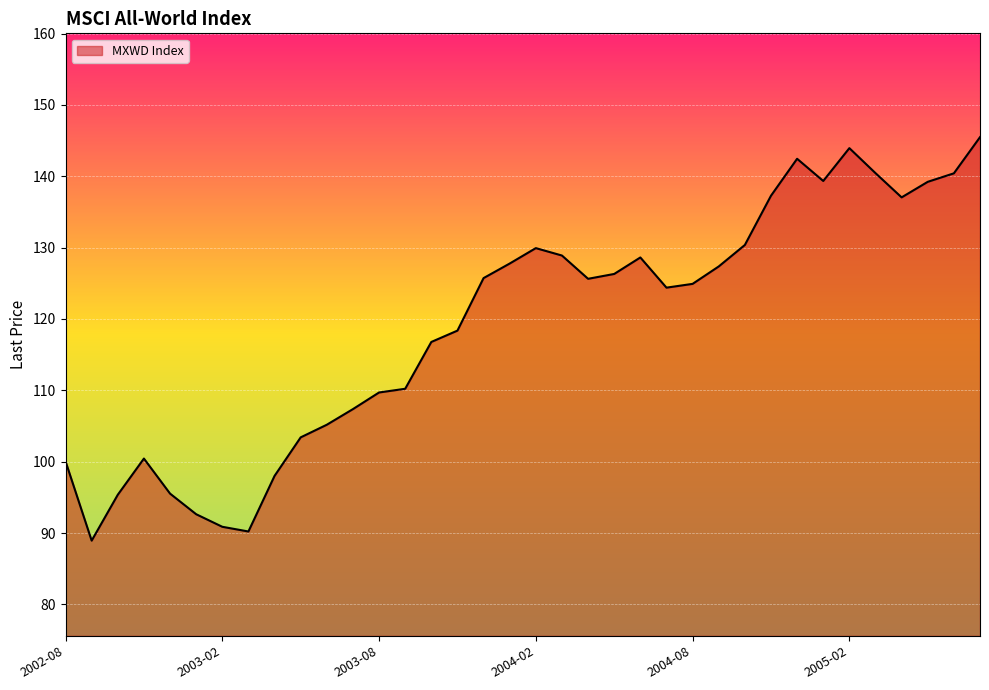

What is the maximum value shown in the chart?

145.5